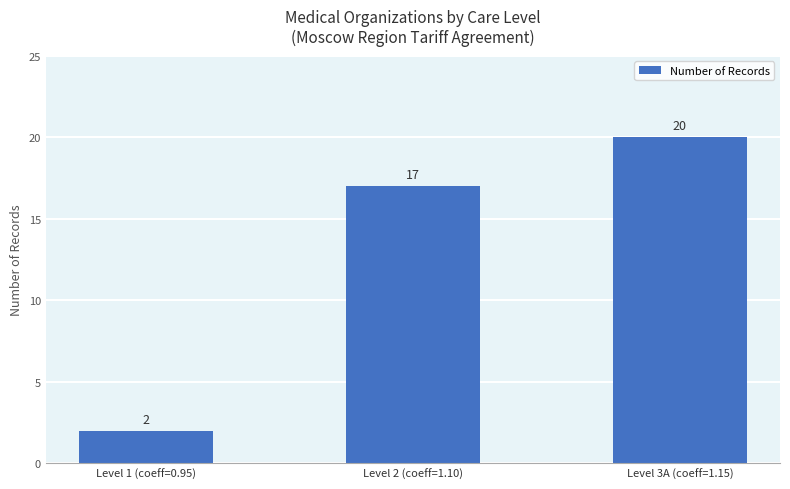

The chart shows a value of 7 at Level 2 (coeff=1.10). True or false?

False